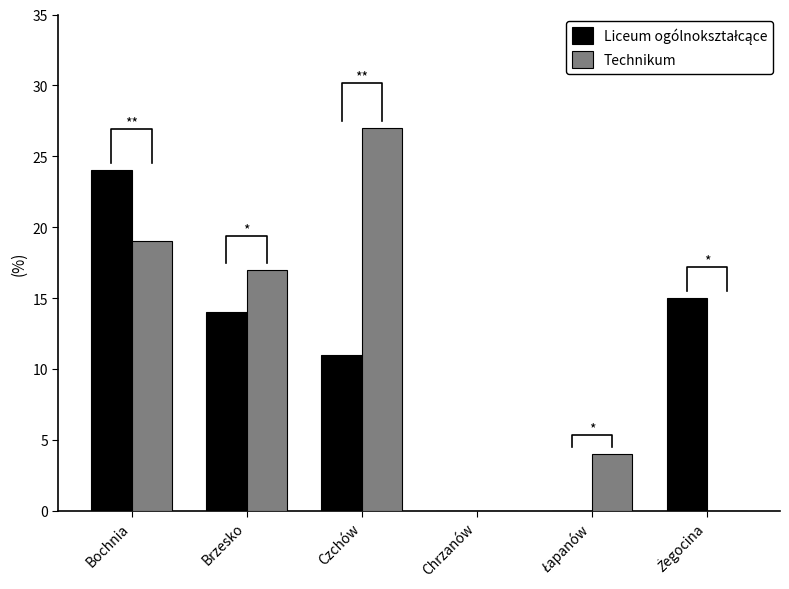

Does the chart contain stacked bars?

No